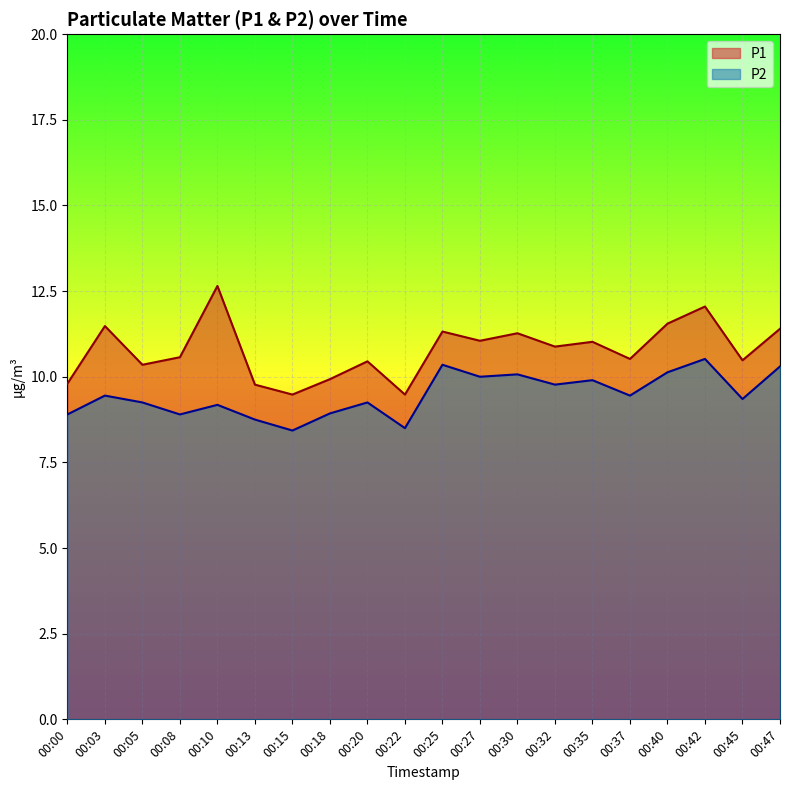

Rank the categories by P1 value from highest to lowest.

00:10, 00:42, 00:40, 00:03, 00:47, 00:25, 00:30, 00:27, 00:35, 00:32, 00:08, 00:37, 00:45, 00:20, 00:05, 00:18, 00:00, 00:13, 00:15, 00:22